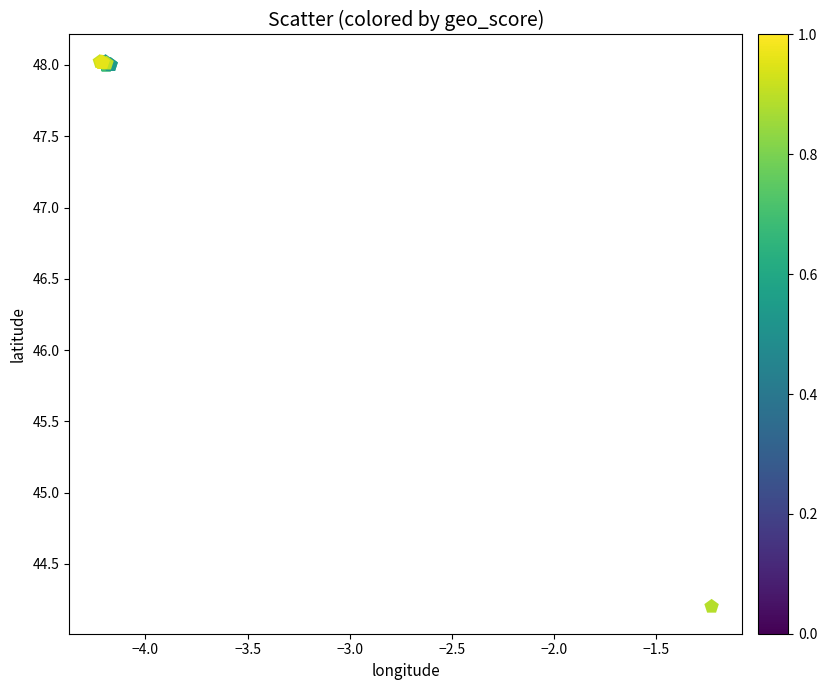

What Y value in the scatter plot is closest to 46?

44.2